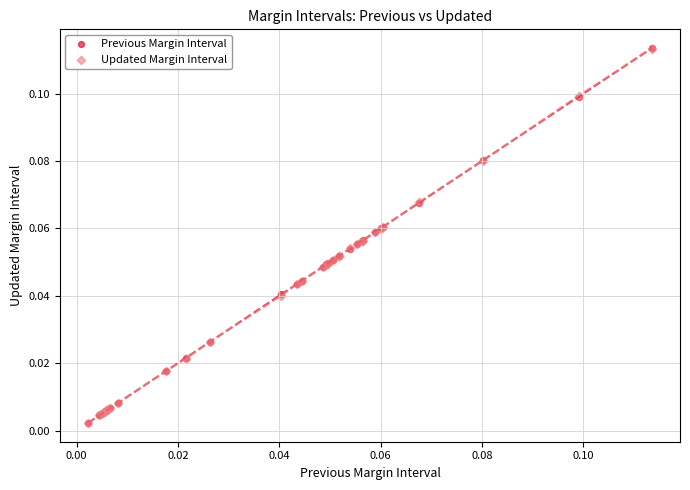

What are all the series names shown in the legend?

Previous Margin Interval, Updated Margin Interval